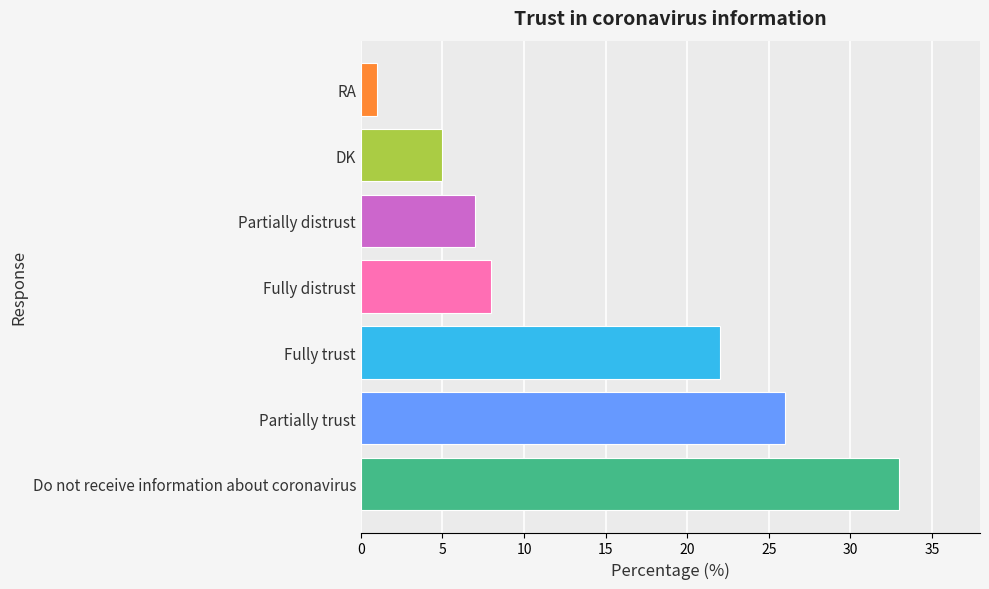

What is the difference between the maximum and minimum values?

32